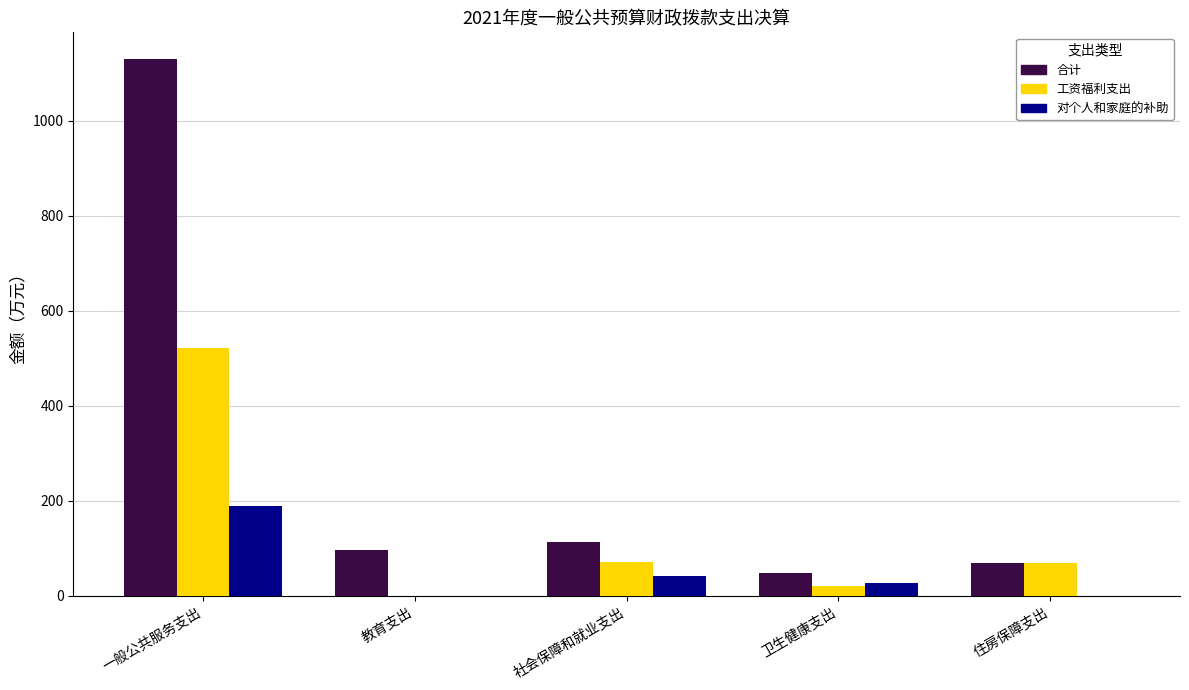

What is the sum of all 工资福利支出 values?

681.1